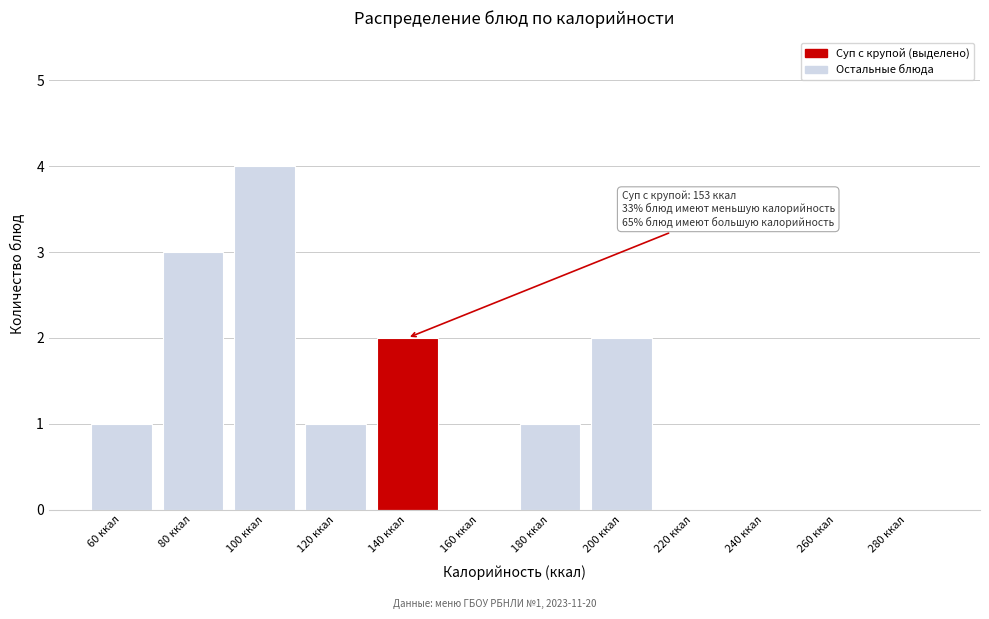

Reading left to right, what are all the values shown in this chart?

60 ккал=1	80 ккал=3	100 ккал=4	120 ккал=1	140 ккал=2	160 ккал=0	180 ккал=1	200 ккал=2	220 ккал=0	240 ккал=0	260 ккал=0	280 ккал=0